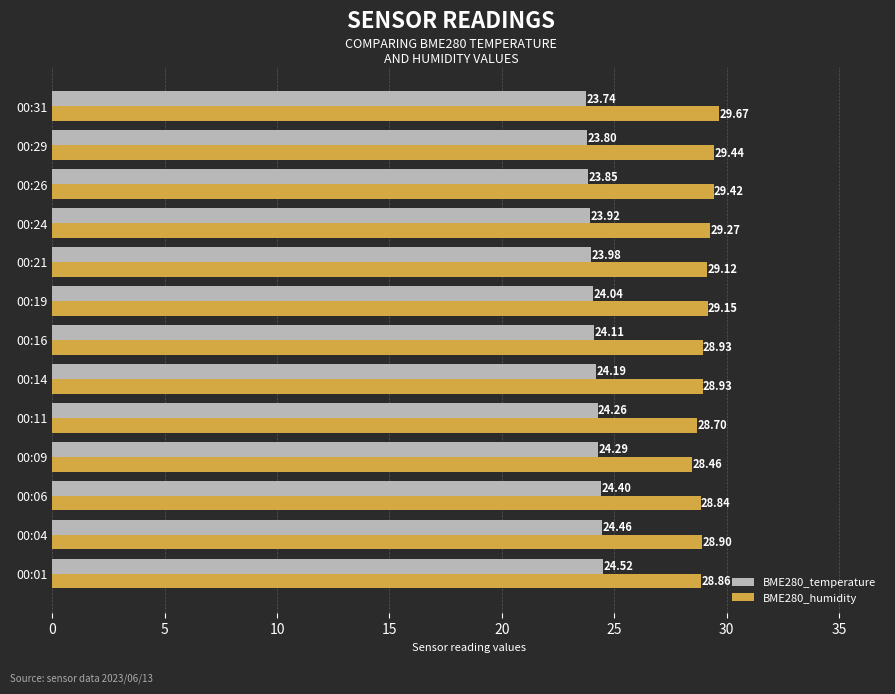

Which series has the largest total across all categories?

BME280_humidity